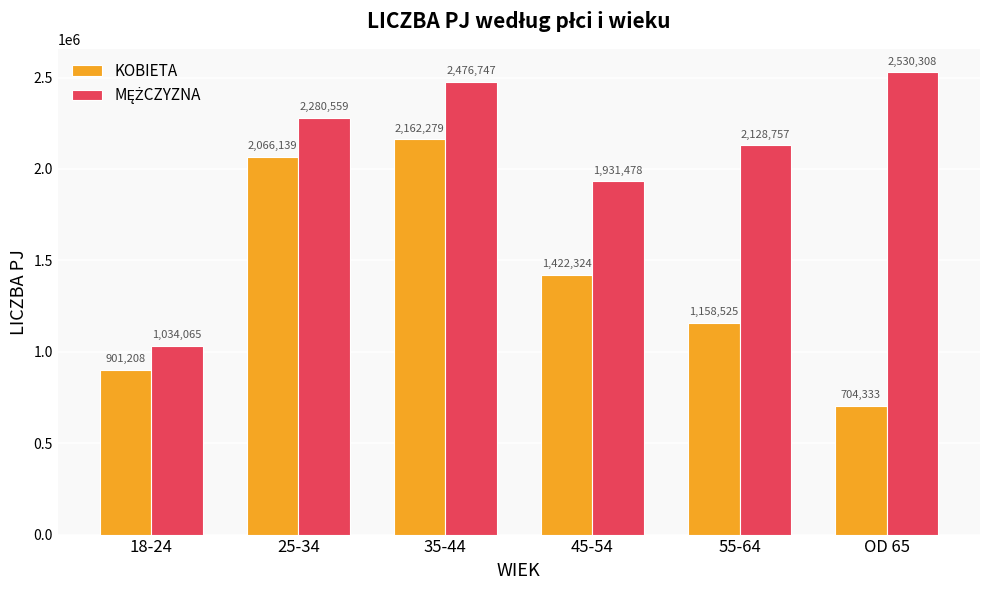

At which category is the sum across all series the highest?

35-44